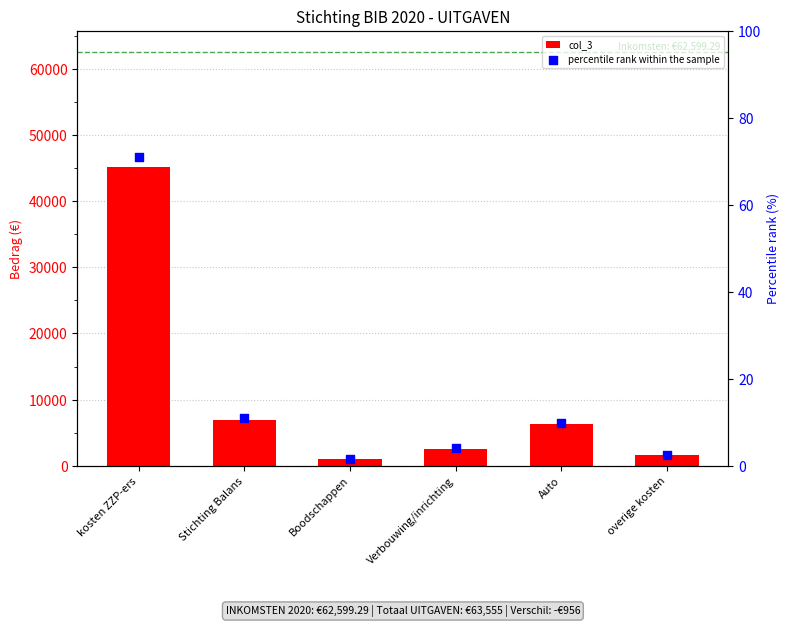

Which series has the largest Y range (max minus min)?

col_3